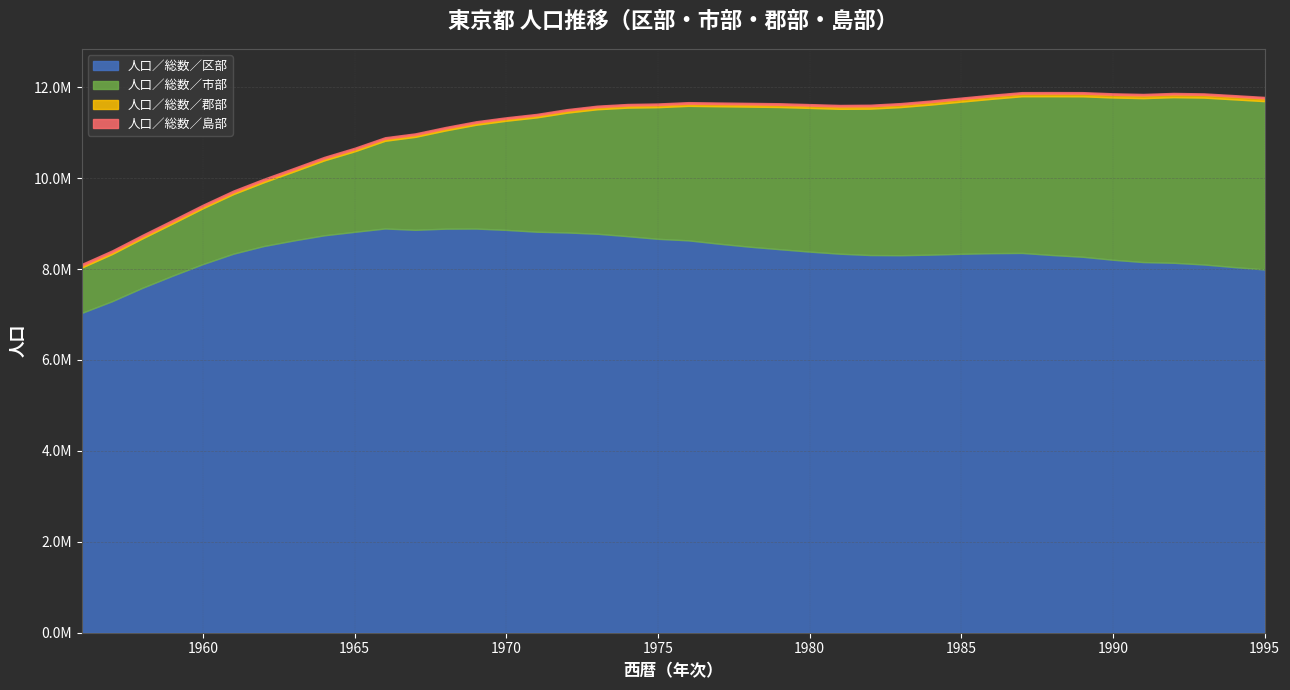

Reading right to left, extract all data points from this chart.

人口／総数／区部: 1995=7990789	1994=8042920	1993=8100016	1992=8137548	1991=8153030	1990=8204010	1989=8269686	1988=8308222	1987=8354190	1986=8348820	1985=8334869	1984=8316417	1983=8303726	1982=8307425	1981=8336797	1980=8383008	1979=8436555	1978=8492206	1977=8558004	1976=8630752	1975=8663944	1974=8722832	1973=8775555	1972=8804252	1971=8820711	1970=8860716	1969=8889974	1968=8887715	1967=8862523	1966=8891608	1965=8818244	1964=8741698	1963=8629119	1962=8504930	1961=8337061	1960=8109588	1959=7853898	1958=7586292	1957=7291283	1956=7034126
人口／総数／市部: 1995=3701281	1994=3688871	1993=3670551	1992=3642640	1991=3605543	1990=3569103	1989=3529213	1988=3492511	1987=3445987	1986=3394845	1985=3346381	1984=3300861	1983=3258312	1982=3220114	1981=3187119	1980=3160698	1979=3126932	1978=3079964	1977=3022394	1976=2958037	1975=2896123	1974=2827113	1973=2738627	1972=2634814	1971=2514180	1970=2400726	1969=2282924	1968=2160365	1967=2044395	1966=1928808	1965=1770877	1964=1648251	1963=1517532	1962=1402059	1961=1310312	1960=1227775	1959=1148131	1958=1086440	1957=1037773	1956=997076
人口／総数／郡部: 1995=61144	1994=61056	1993=60827	1992=60649	1991=60149	1990=59493	1989=58850	1988=58085	1987=57038	1986=56416	1985=55679	1984=54980	1983=53999	1982=52630	1981=51095	1980=49781	1979=49199	1978=48470	1977=48098	1976=47611	1975=46960	1974=46086	1973=44993	1972=44218	1971=43441	1970=42980	1969=42785	1968=42582	1967=42209	1966=42131	1965=41959	1964=40366	1963=40106	1962=39743	1961=39663	1960=39704	1959=40048	1958=38802	1957=39392	1956=39354
人口／総数／島部: 1995=31962	1994=31937	1993=31856	1992=32074	1991=32357	1990=32665	1989=32802	1988=33057	1987=33368	1986=33558	1985=33636	1984=33625	1983=33725	1982=33669	1981=33736	1980=33872	1979=33869	1978=33893	1977=33860	1976=33999	1975=34221	1974=34178	1973=33929	1972=33413	1971=33207	1970=33387	1969=33920	1968=34217	1967=34836	1966=35586	1965=36310	1964=36916	1963=37552	1962=38089	1961=38728	1960=39297	1959=39740	1958=40059	1957=40262	1956=40677